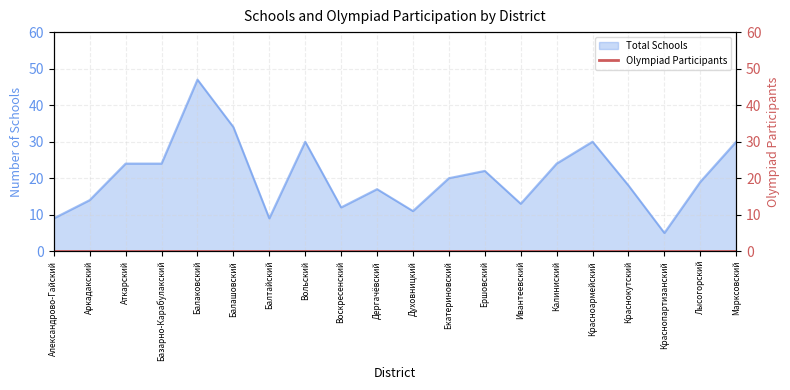

List the labels in order of value, smallest first.

Краснопартизанский, Александрово-Гайский, Балтайский, Духовницкий, Воскресенский, Ивантеевский, Аркадакский, Дергачёвский, Краснокутский, Лысогорский, Екатериновский, Ершовский, Аткарский, Базарно-Карабулакский, Калиниский, Вольский, Красноармейский, Марксовский, Балашовский, Балаковский